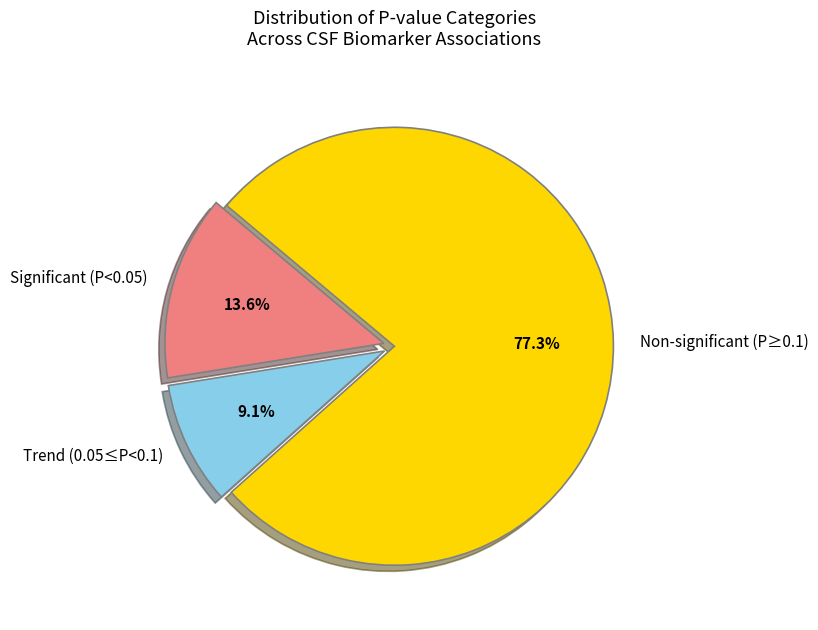

Does any single category account for the majority?

Yes